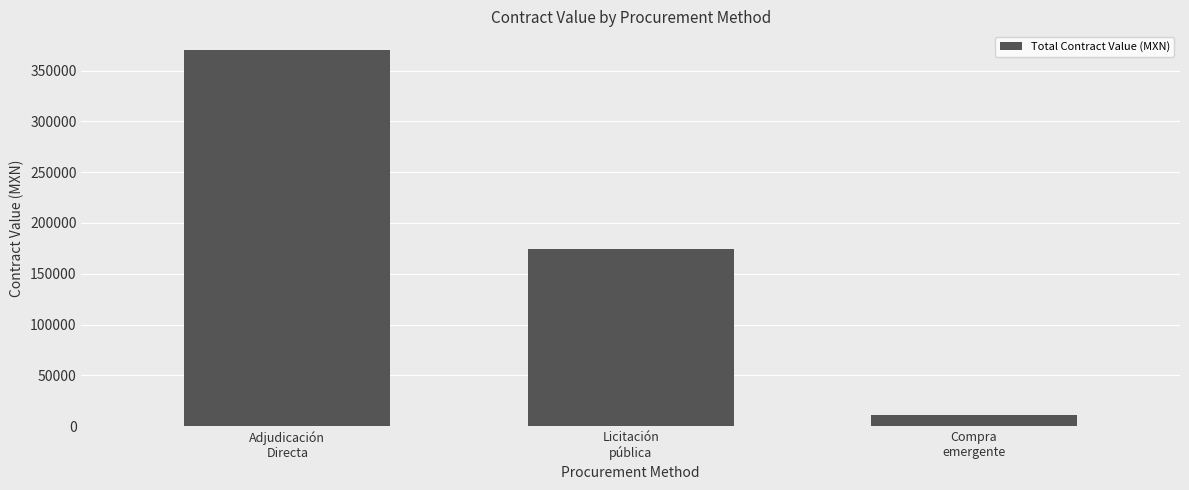

What is the value of the 3rd bar from the left?

10788.0